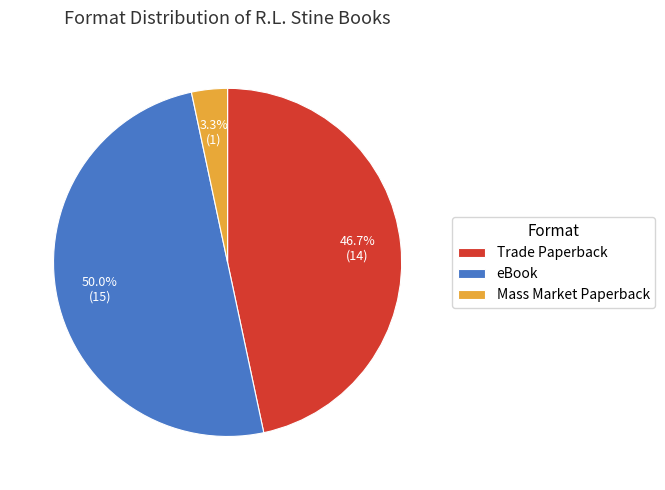

What is the largest slice in the pie chart?

eBook